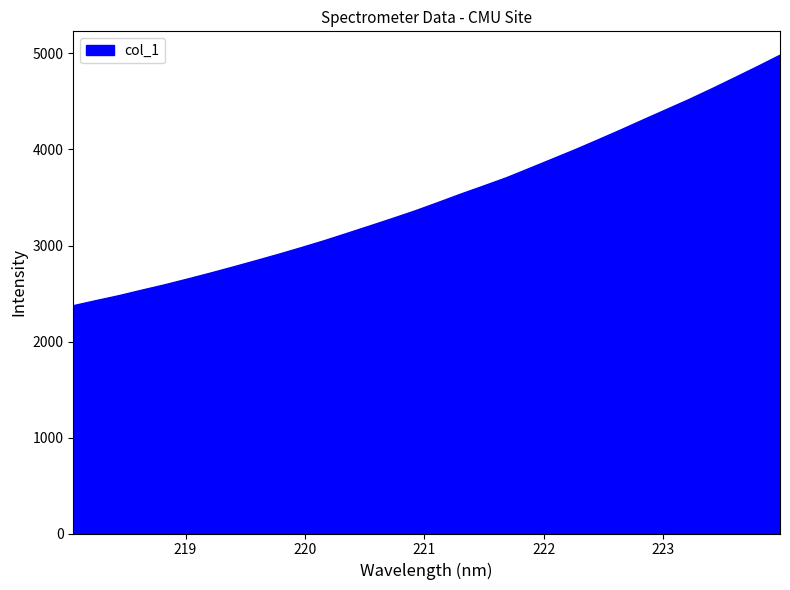

What is the difference between the maximum and minimum values?

2609.2